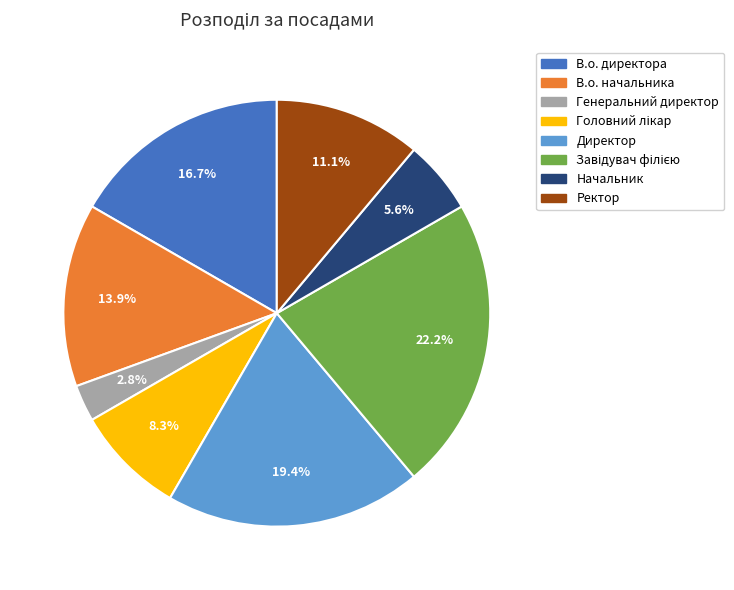

How many slices are in this pie chart?

8